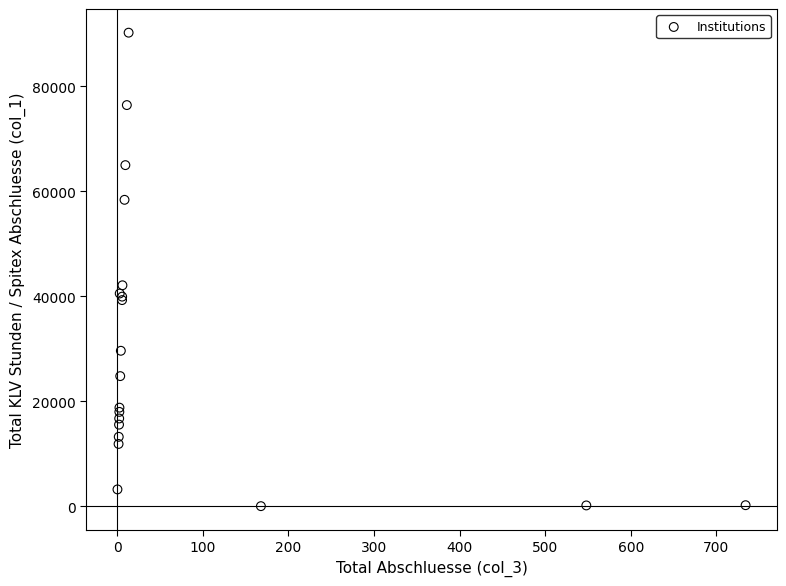

What Y value in the scatter plot is closest to 45120?

42097.7